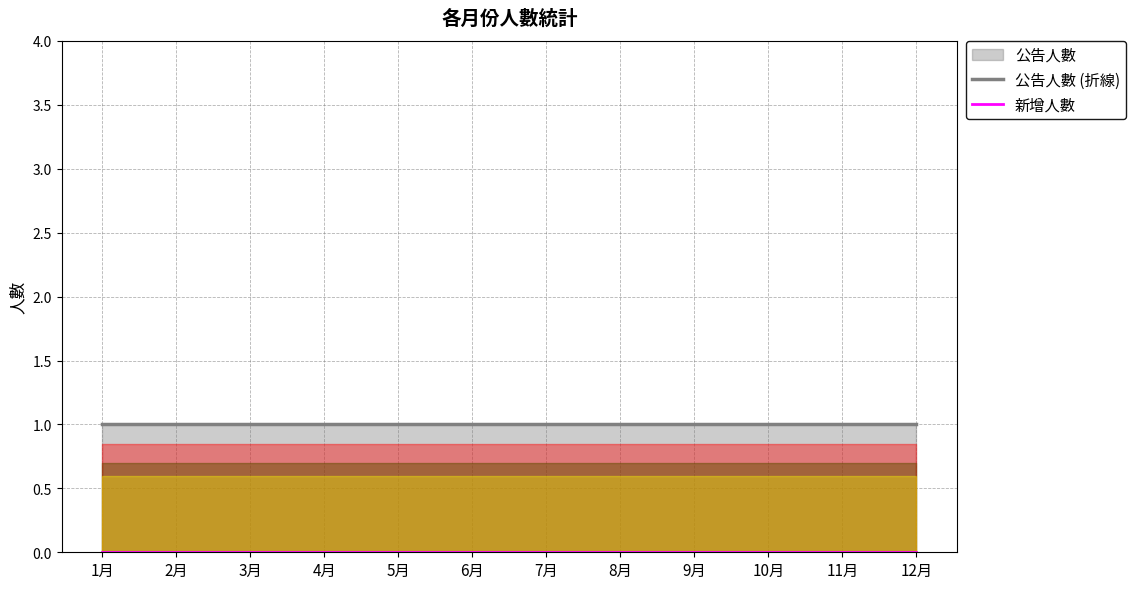

At how many categories does at least one series exceed 0?

12